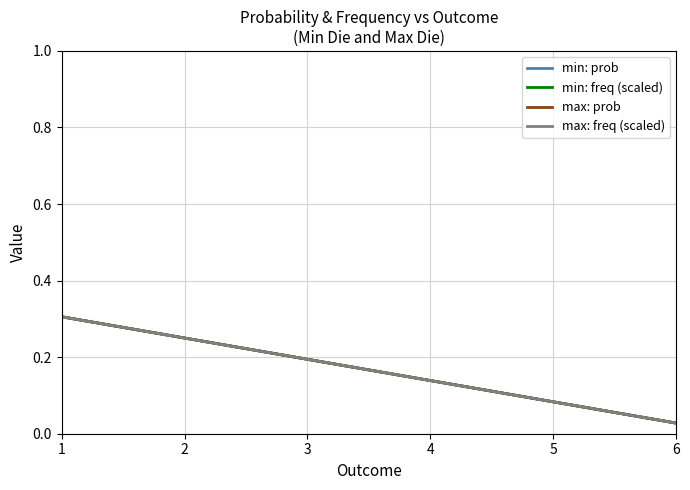

Is the value of min: prob at 3 greater than the value of max: freq (scaled) at 5?

Yes